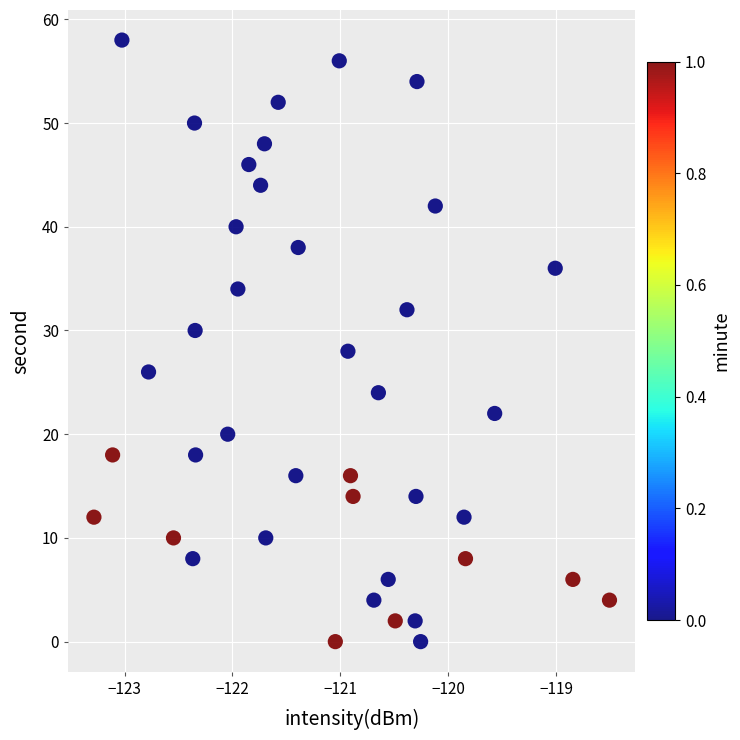

What is the range of Y values (max minus min)?

58